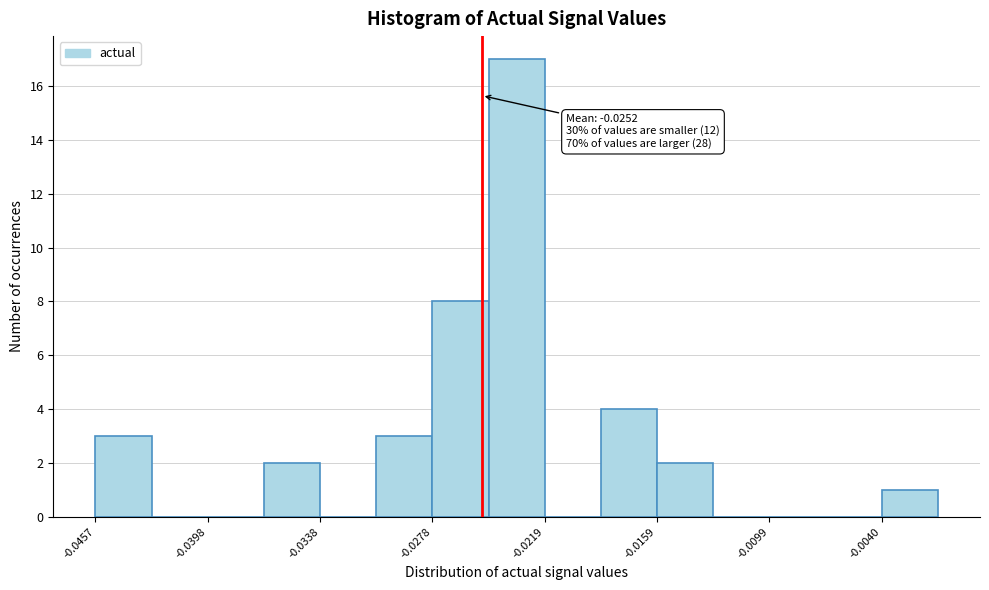

Around what value on the x-axis is the tallest bar? Give the approximate position of its centre, as read against the axis.

-0.023